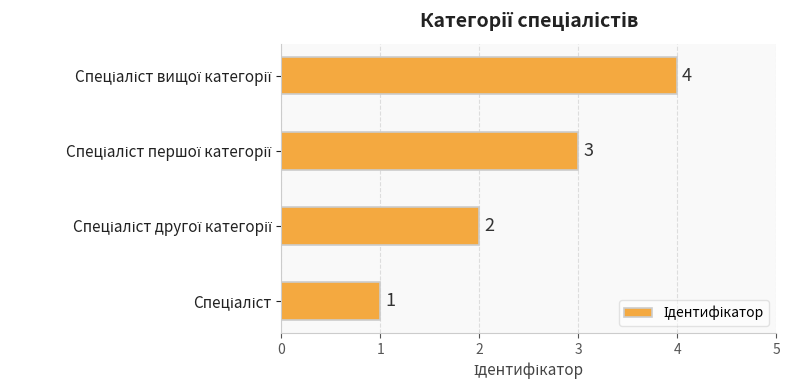

How many values are between 2 and 4?

3